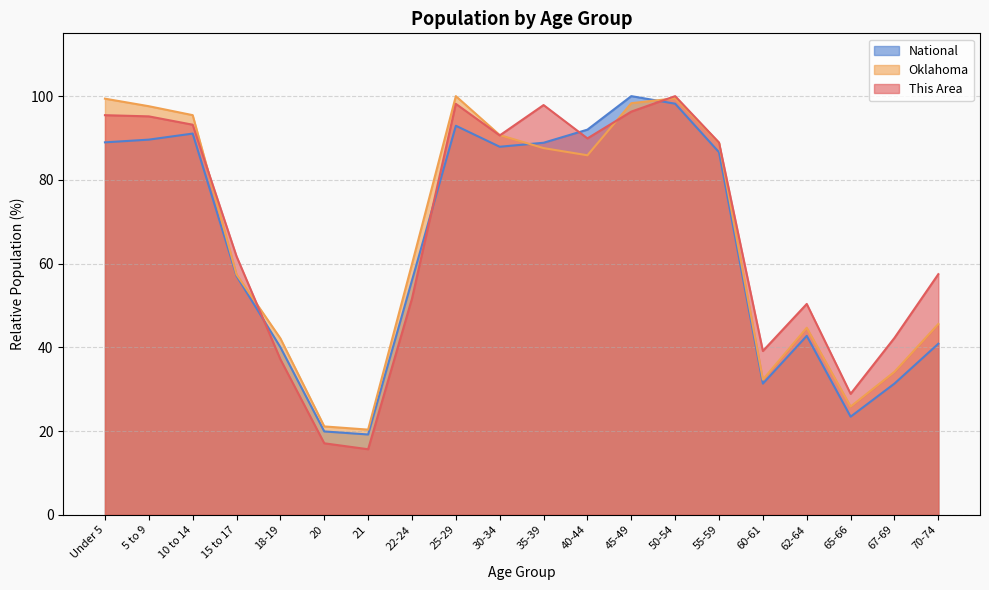

What is the label of the 6th point from the left?

20